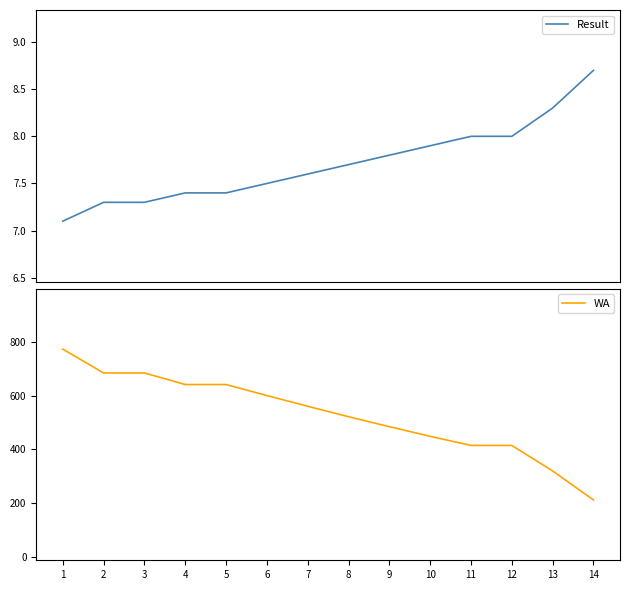

What is the highest value of the Result series?

8.7